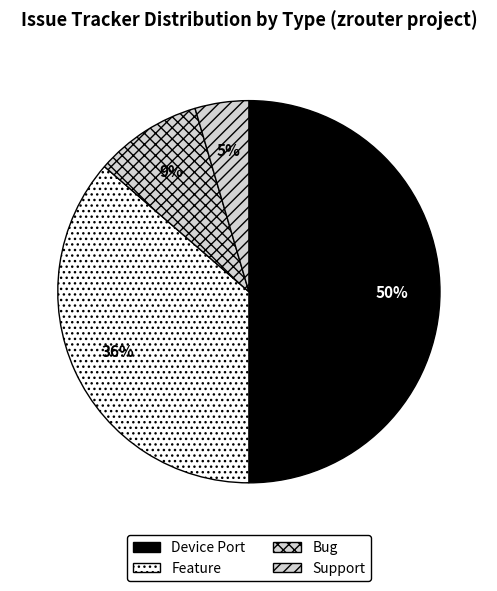

To the nearest percent, what percentage of the pie is Device Port?

50%